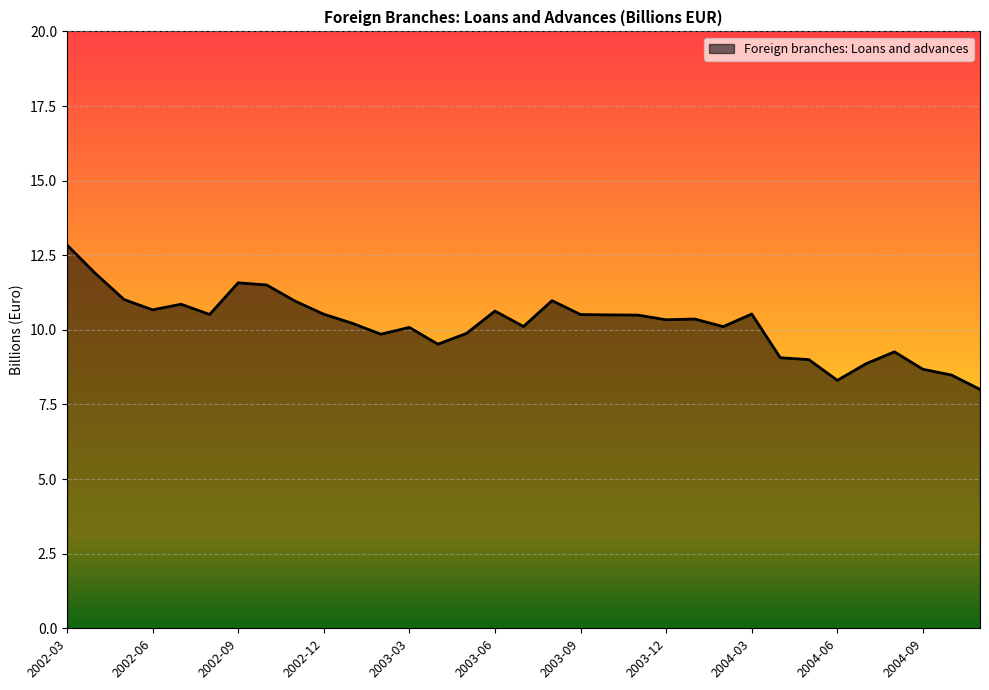

What is the difference between the maximum and minimum values?

4.8